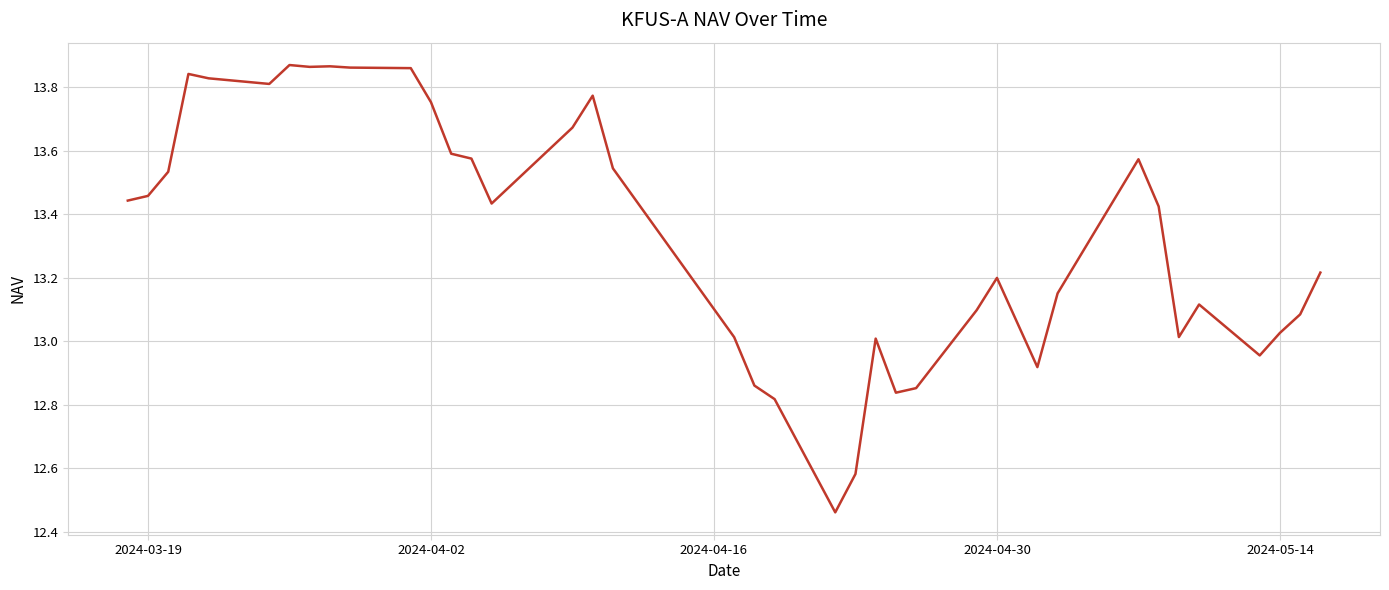

Reading left to right, what are all the values shown in this chart?

13.4	13.5	13.5	13.8	13.8	13.8	13.9	13.9	13.9	13.9	13.9	13.8	13.6	13.6	13.4	13.7	13.8	13.5	13.0	12.9	12.8	12.5	12.6	13.0	12.8	12.9	13.1	13.2	12.9	13.2	13.6	13.4	13.0	13.1	13.0	13.0	13.1	13.2